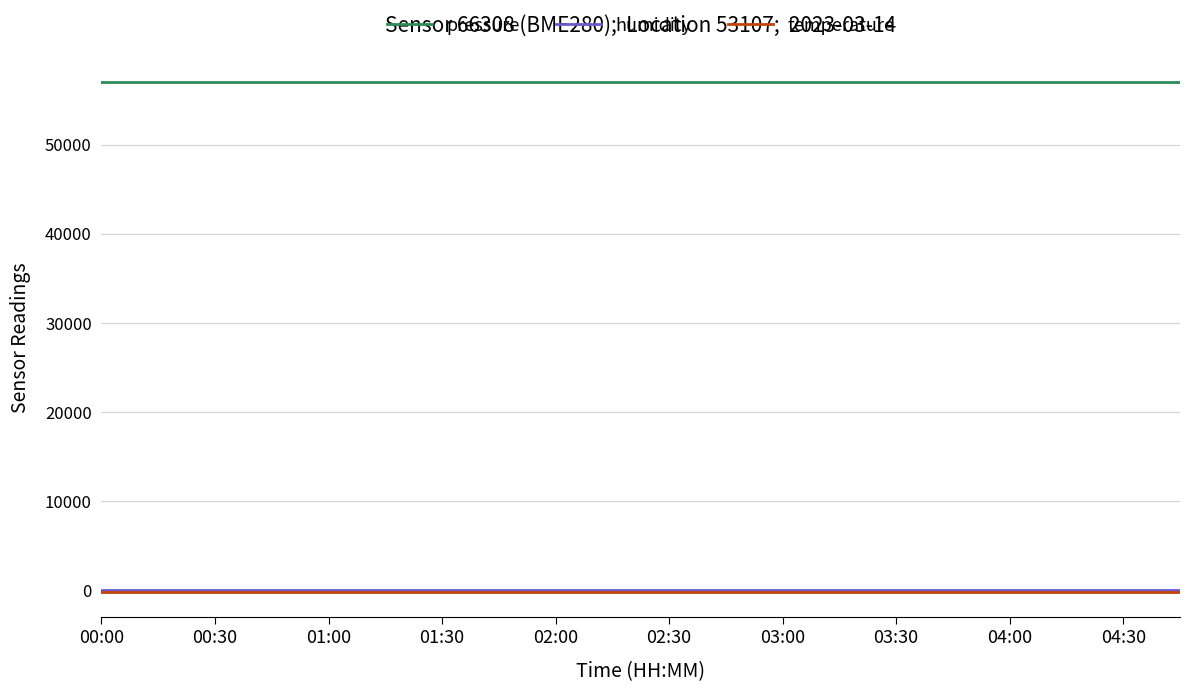

What are all the series names shown in the legend?

pressure, humidity, temperature